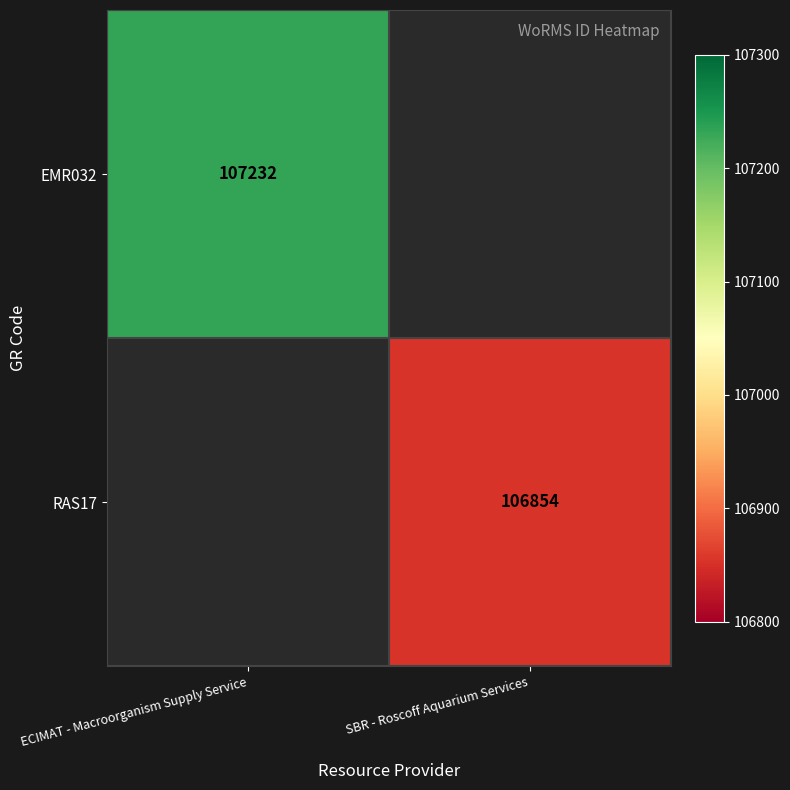

The value of EMR032 at ECIMAT - Macroorganism Supply Service is 107232. True or false?

True